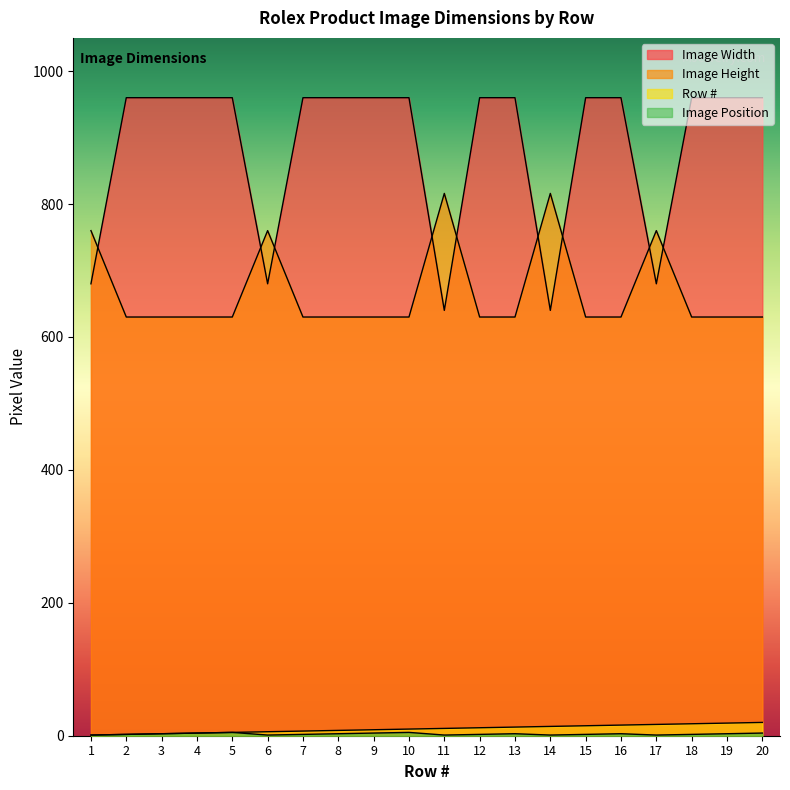

The value of Image Height at 1 is 1236. True or false?

False